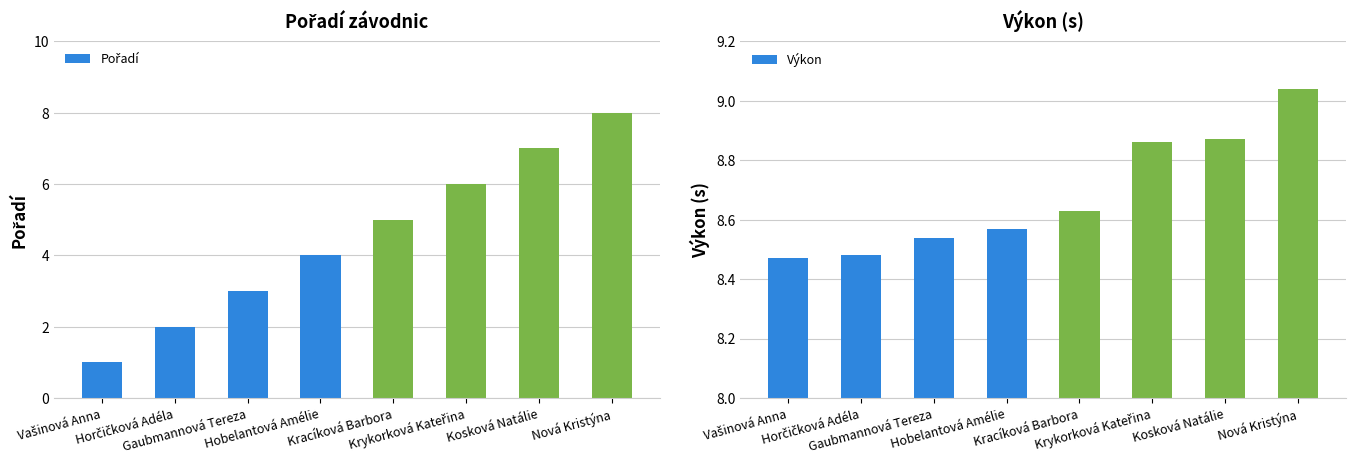

List the series in order of their overall mean, lowest first.

Pořadí, Výkon